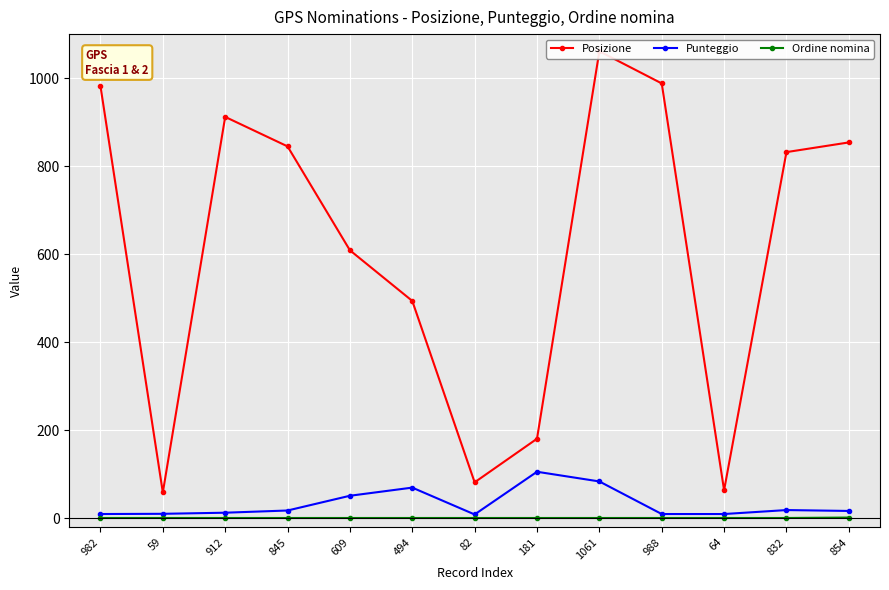

Reading left to right, extract all data points from this chart.

Posizione: 982.0	59.0	912.0	845.0	609.0	494.0	82.0	181.0	1061.0	988.0	64.0	832.0	854.0
Punteggio: 10.0	10.5	13.0	18.0	51.5	70.0	9.0	106.0	84.0	10.0	10.0	19.0	17.0
Ordine nomina: 1.0	1.0	1.0	1.0	1.0	1.0	1.0	1.0	1.0	1.0	1.0	1.0	2.0